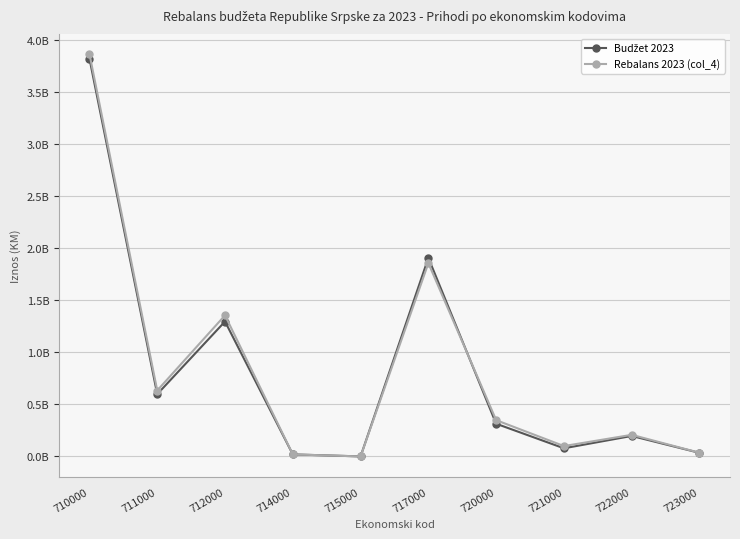

Reading left to right, extract all data points from this chart.

Budžet 2023: 710000=3822034200	711000=598134400	712000=1296521800	714000=19630400	715000=200000	717000=1907547600	720000=314254000	721000=78285100	722000=196811900	723000=34503600
Rebalans 2023 (col_4): 710000=3866599400	711000=633430200	712000=1355791200	714000=19630400	715000=200000	717000=1857547600	720000=348746800	721000=99736900	722000=207650400	723000=35428800